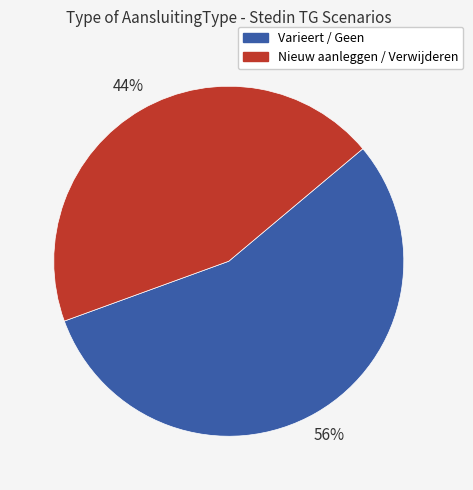

What is the ratio of the value at Varieert / Geen to the value at Nieuw aanleggen / Verwijderen?

1.3